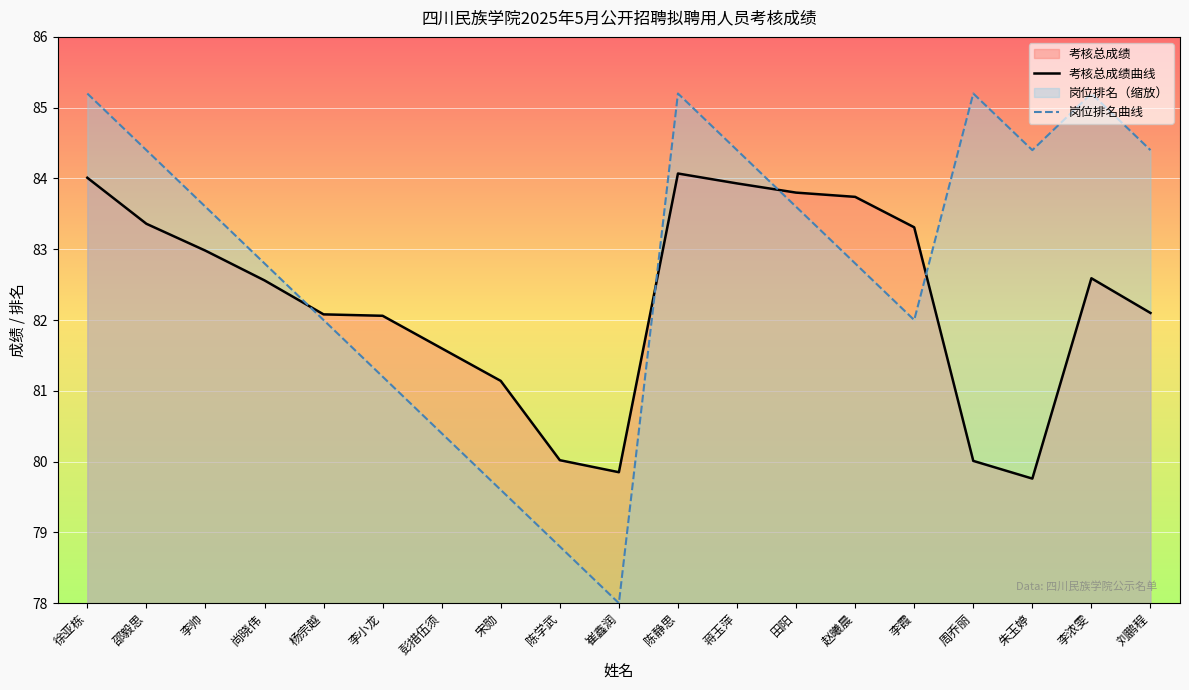

Which series has the widest spread of values?

岗位排名曲线